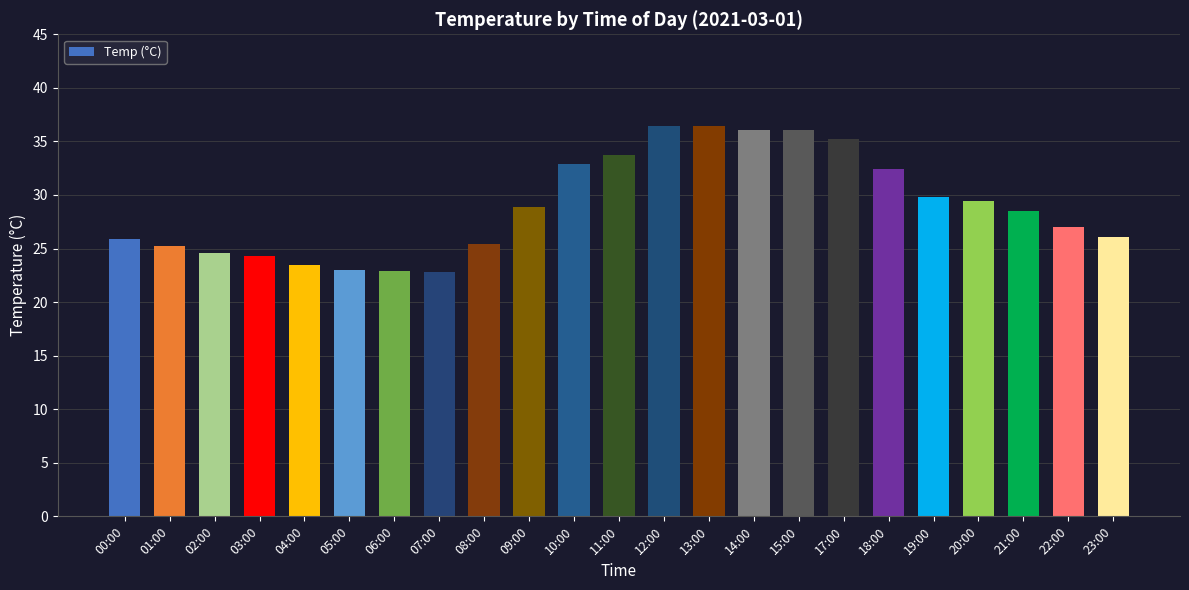

What is the greatest value displayed?

36.4